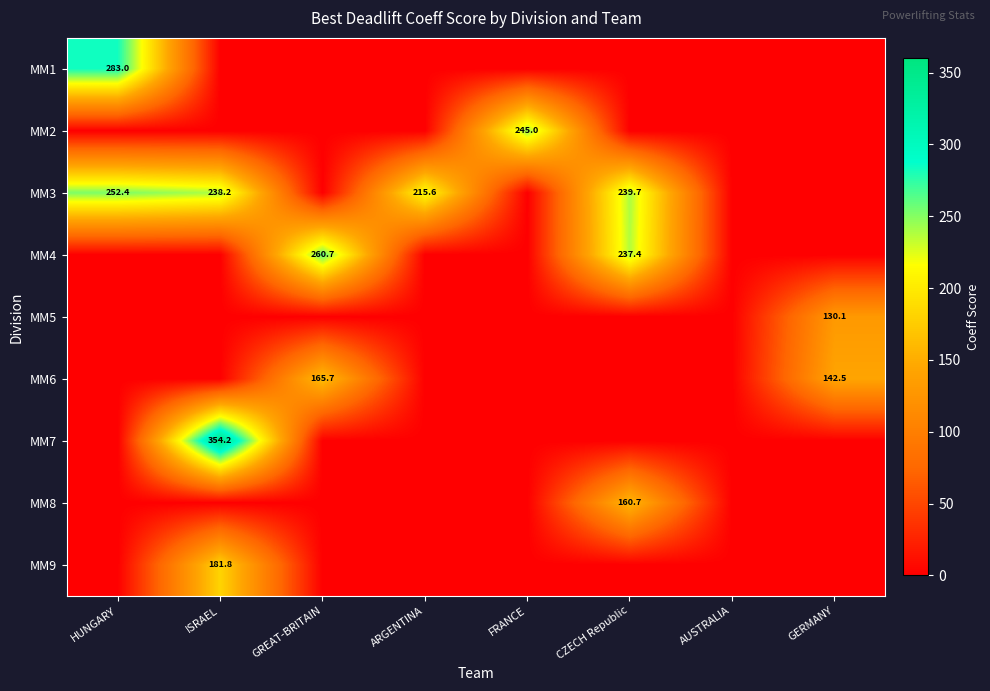

The MM6 series shows 142.5 at GERMANY. True or false?

True